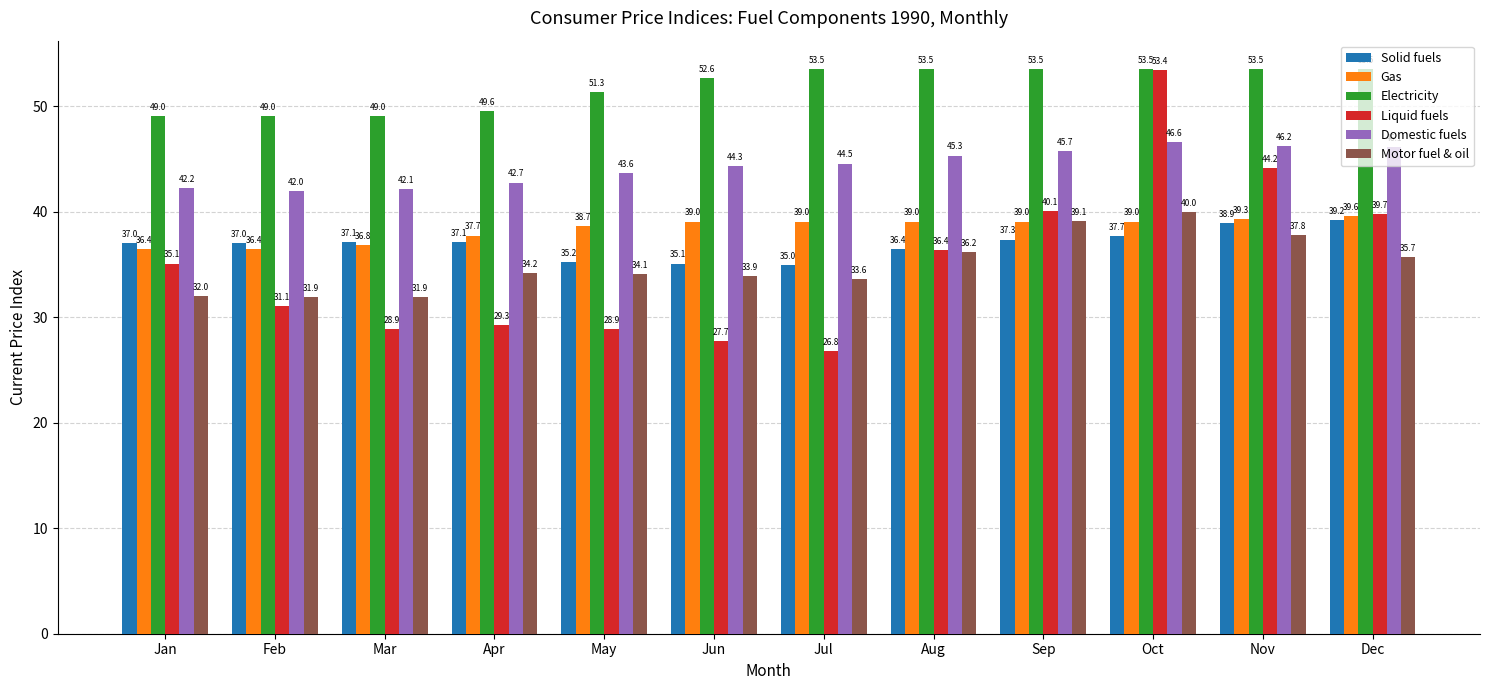

How many groups of bars are there?

12